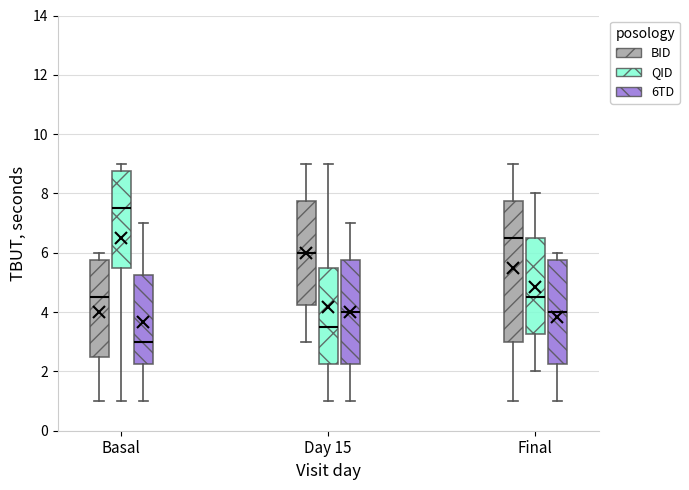

Reading left to right, transcribe this box plot: for each box, give where its median line is, the range the box spans, and where its two whiskers end, as read against the y-axis. The values are not printed on the chart, so give them approximately, as read against the axis.

Basal (BID): median 4.6, box 2.6 to 5.8, whiskers 1.0 to 6.0
Basal (QID): median 7.6, box 5.6 to 8.8, whiskers 1.0 to 9.0
Basal (6TD): median 3.0, box 2.2 to 5.2, whiskers 1.0 to 7.0
Day 15 (BID): median 6.0, box 4.2 to 7.8, whiskers 3.0 to 9.0
Day 15 (QID): median 3.6, box 2.2 to 5.6, whiskers 1.0 to 9.0
Day 15 (6TD): median 4.0, box 2.2 to 5.8, whiskers 1.0 to 7.0
Final (BID): median 6.6, box 3.0 to 7.8, whiskers 1.0 to 9.0
Final (QID): median 4.6, box 3.2 to 6.6, whiskers 2.0 to 8.0
Final (6TD): median 4.0, box 2.2 to 5.8, whiskers 1.0 to 6.0